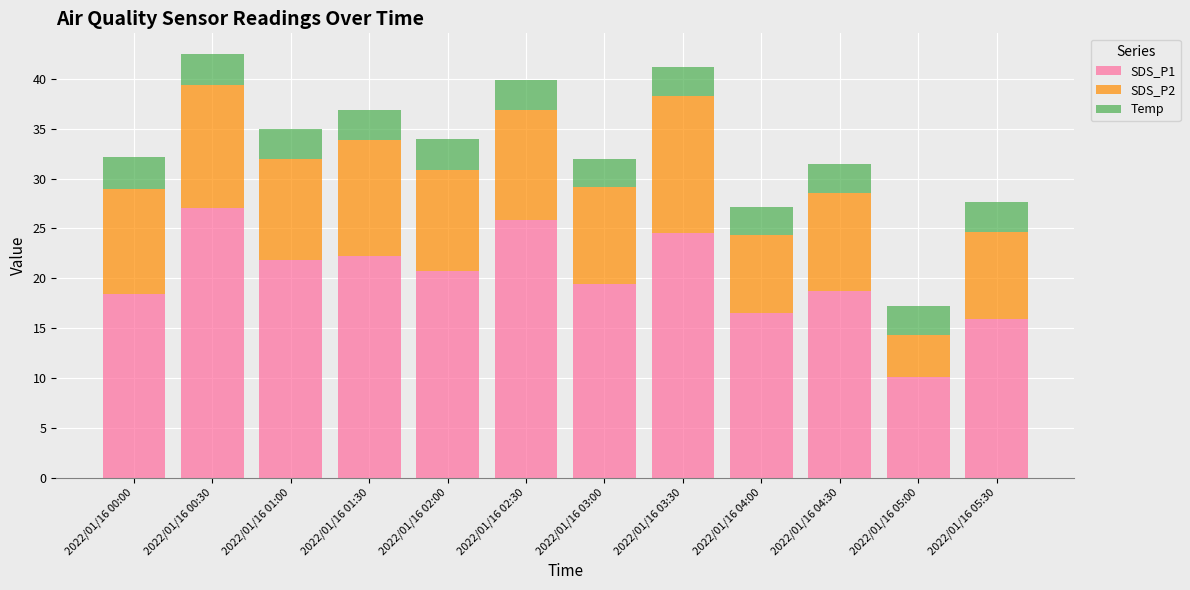

At which label does SDS_P1 reach its peak?

2022/01/16 00:30